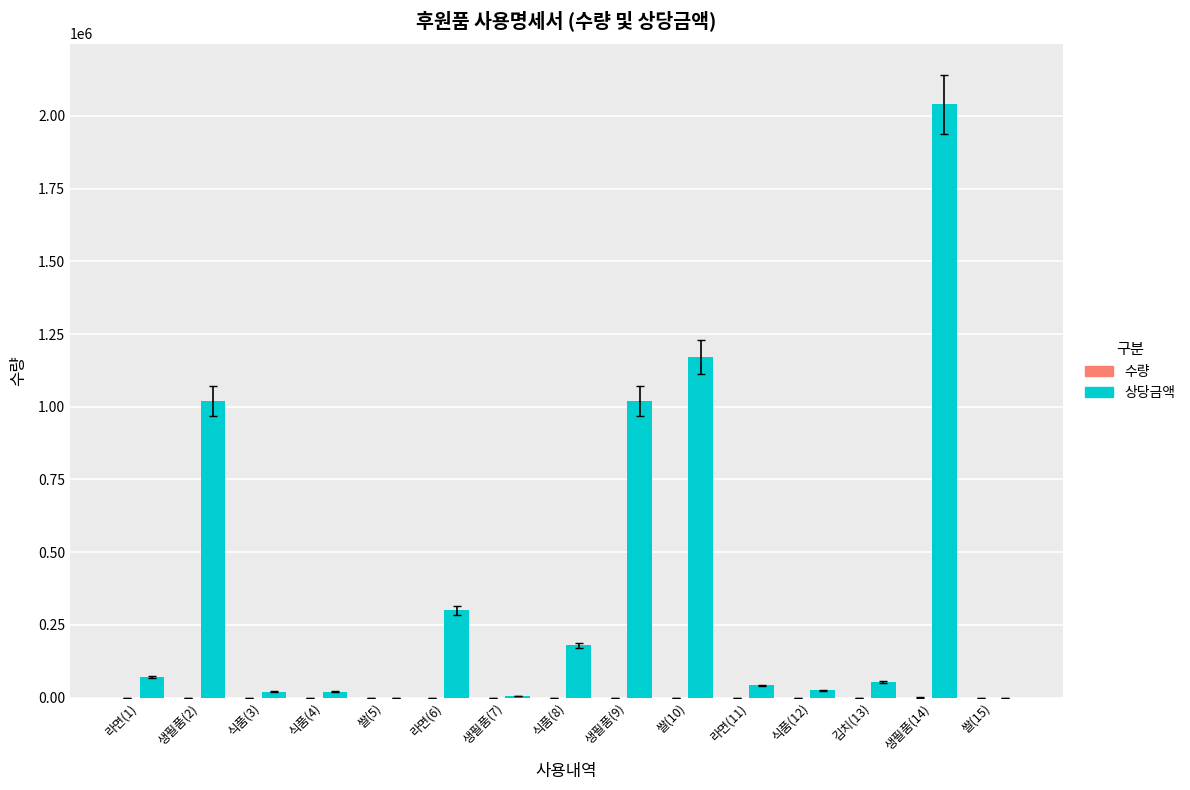

Between 생필품(7) and 생필품(14), which series saw the biggest shift?

상당금액